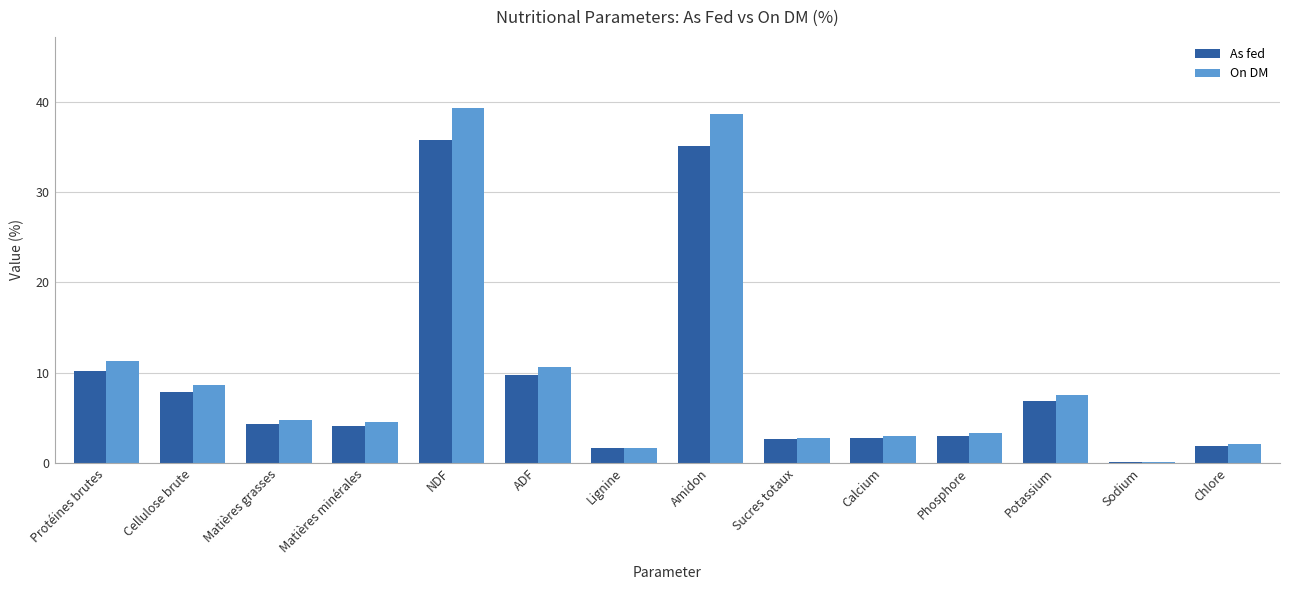

How many groups of bars are there?

14